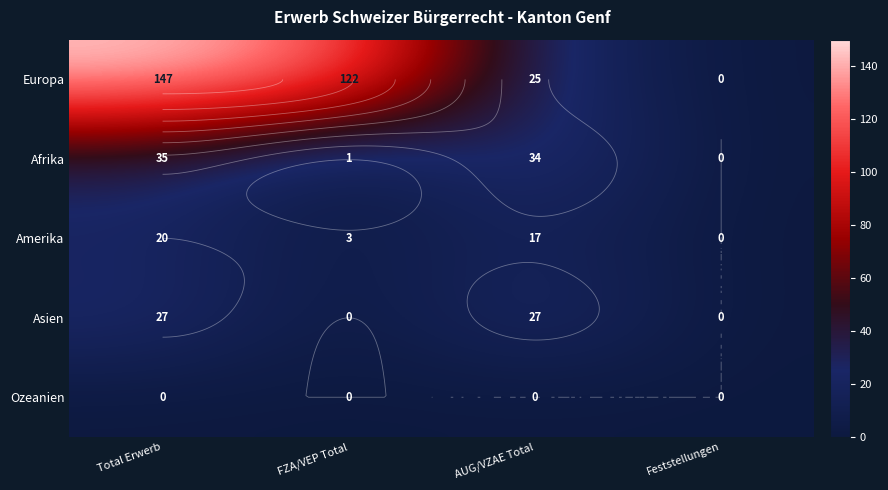

How many values in Asien are above zero?

2